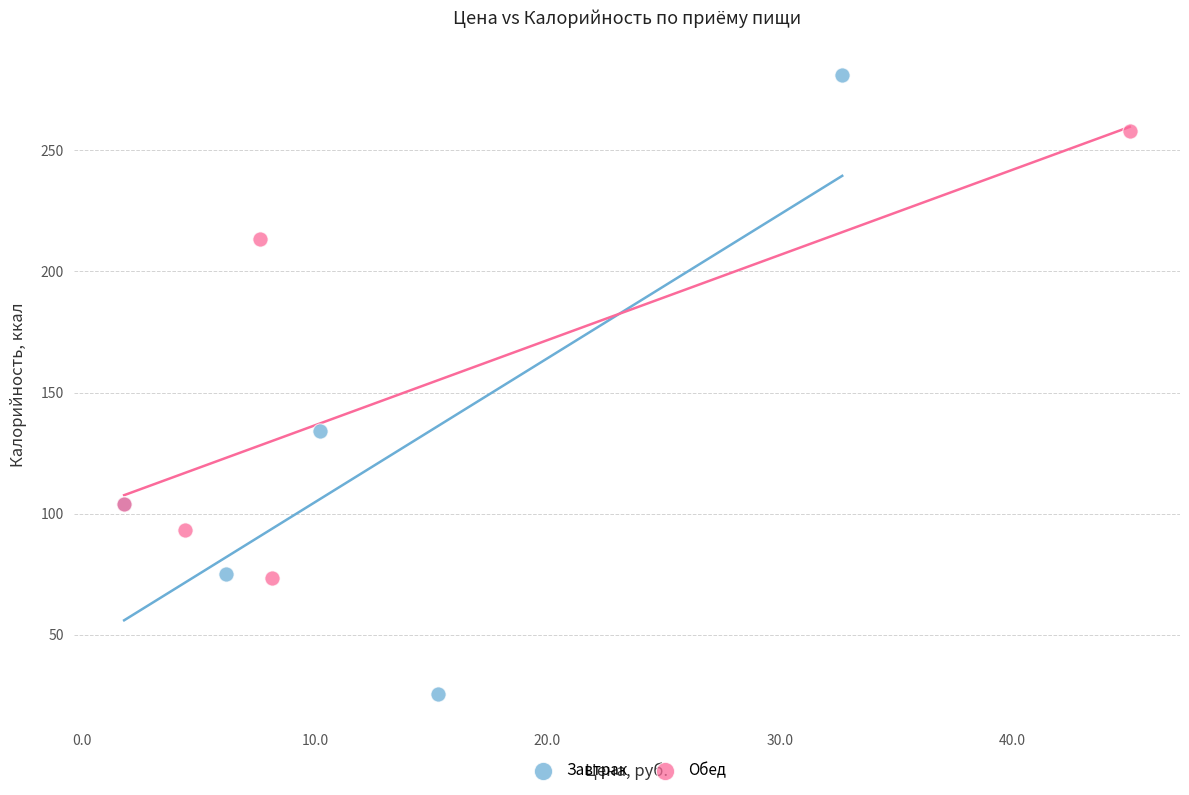

What are all the series names shown in the legend?

Завтрак, Обед